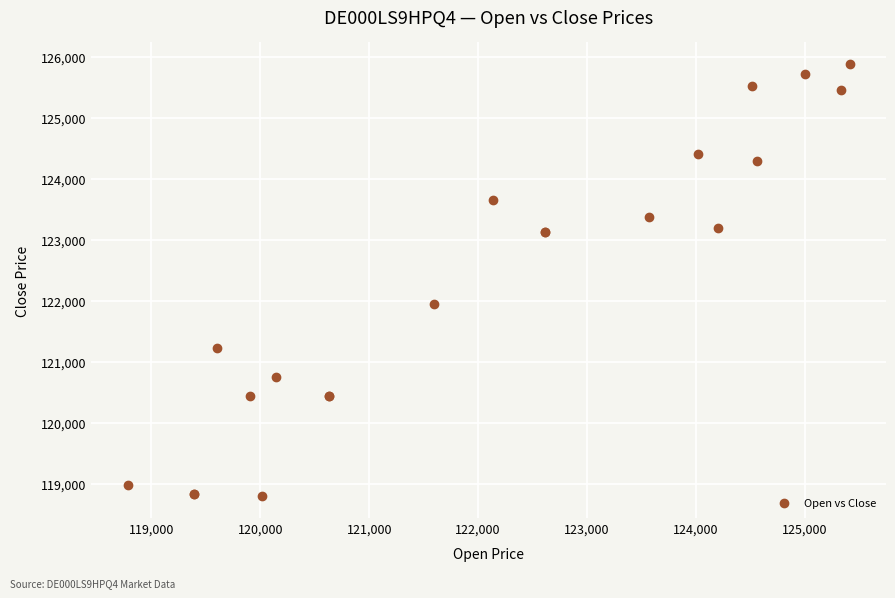

What Y value in the scatter plot is closest to 122338?

121950